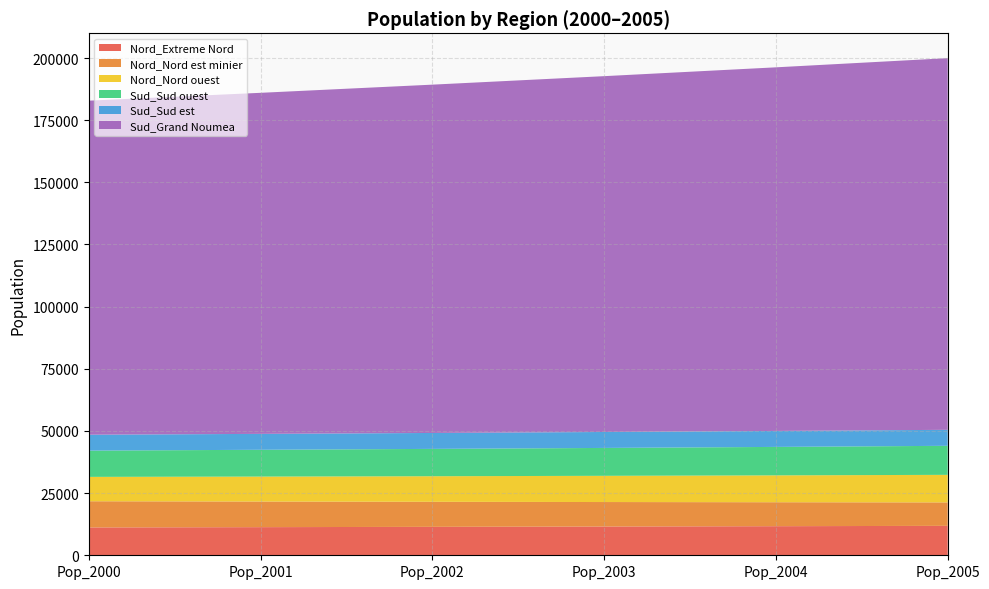

Reading right to left, extract all data points from this chart.

Nord_Extreme Nord: Pop_2005=11838.3	Pop_2004=11699.0	Pop_2003=11565.0	Pop_2002=11436.0	Pop_2001=11311.8	Pop_2000=11192.3
Nord_Nord est minier: Pop_2005=9423.6	Pop_2004=9635.0	Pop_2003=9852.0	Pop_2002=10074.9	Pop_2001=10303.7	Pop_2000=10538.6
Nord_Nord ouest: Pop_2005=11090.2	Pop_2004=10811.0	Pop_2003=10543.0	Pop_2002=10285.8	Pop_2001=10038.7	Pop_2000=9801.2
Sud_Sud ouest: Pop_2005=11675.9	Pop_2004=11442.0	Pop_2003=11214.3	Pop_2002=10992.6	Pop_2001=10776.7	Pop_2000=10566.5
Sud_Sud est: Pop_2005=6435.5	Pop_2004=6426.0	Pop_2003=6417.1	Pop_2002=6408.8	Pop_2001=6401.0	Pop_2000=6393.8
Sud_Grand Noumea: Pop_2005=149488.9	Pop_2004=146245.0	Pop_2003=143115.0	Pop_2002=140093.5	Pop_2001=137175.3	Pop_2000=134355.7